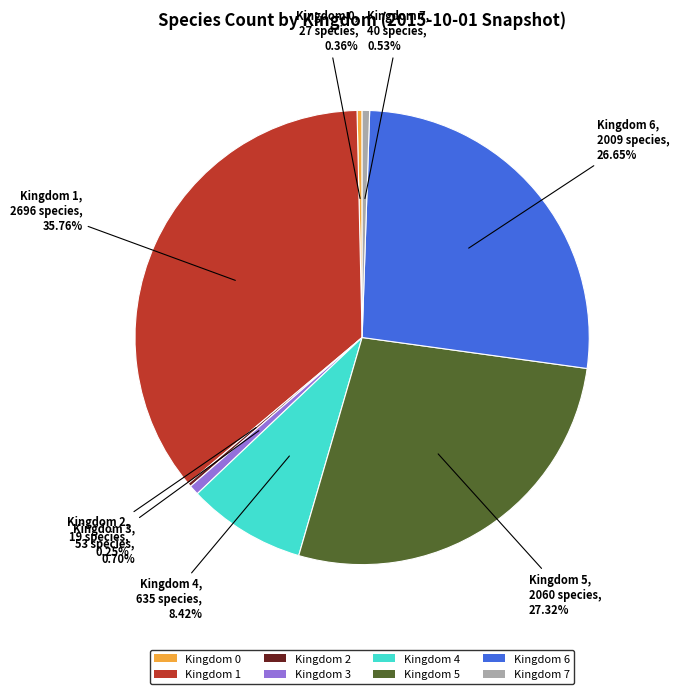

Approximately how many times larger is the value at Kingdom 6 compared to Kingdom 4?

3.2